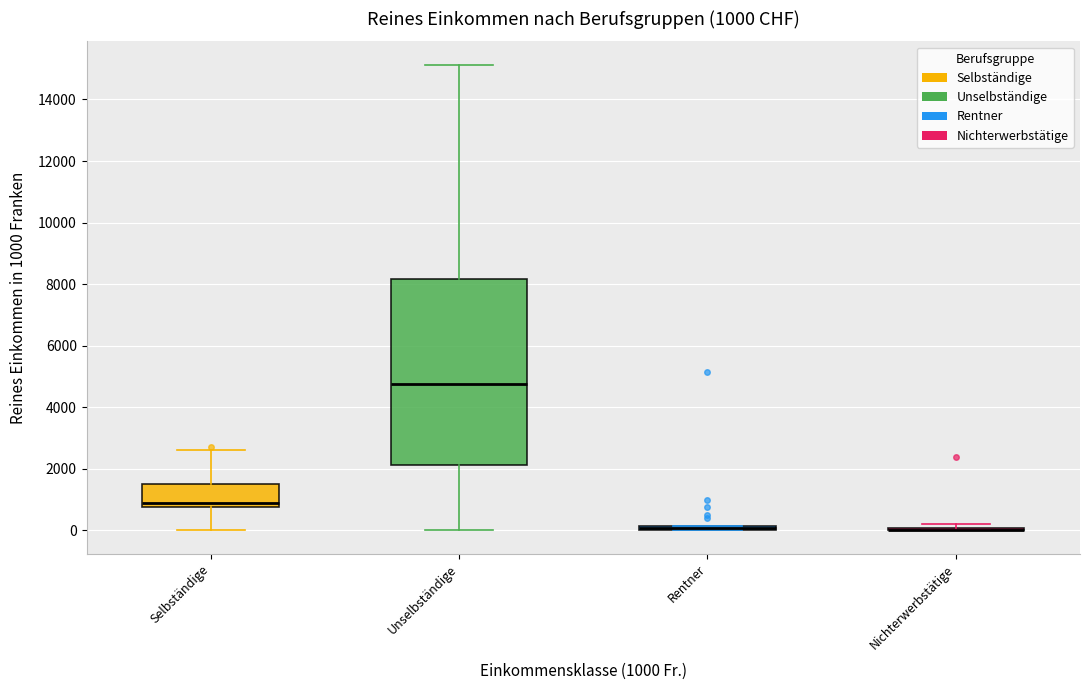

Which box is the tallest, from its lower edge to its upper edge?

Unselbständige